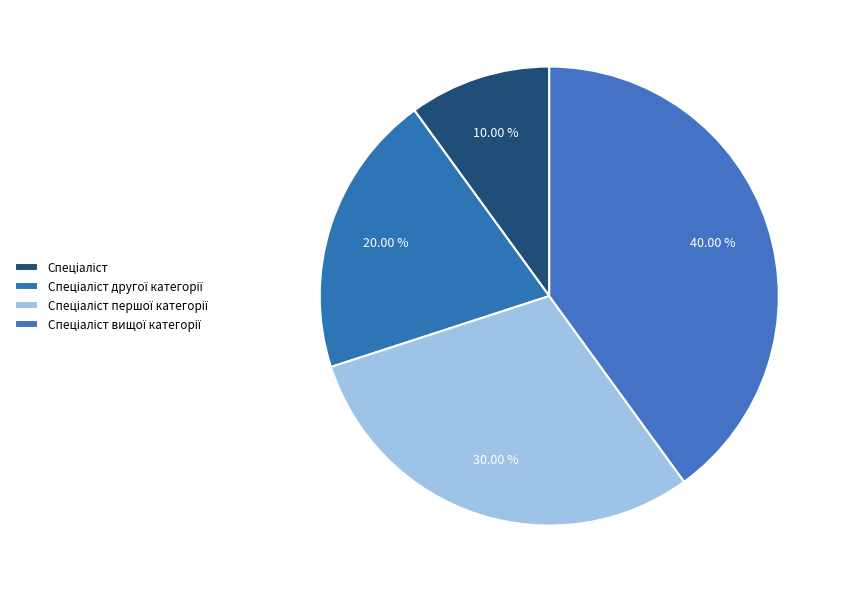

Which has a higher value, Спеціаліст вищої категорії or Спеціаліст?

Спеціаліст вищої категорії